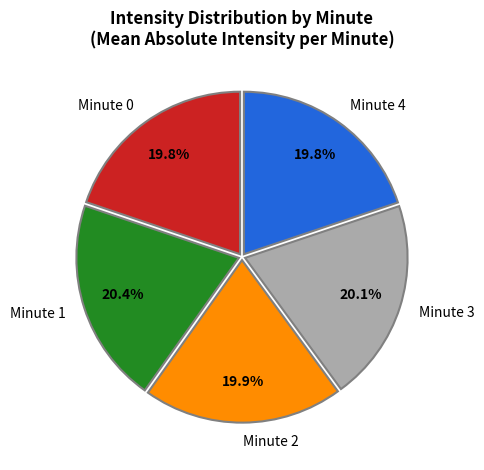

Is there any slice that represents more than half of the pie?

No